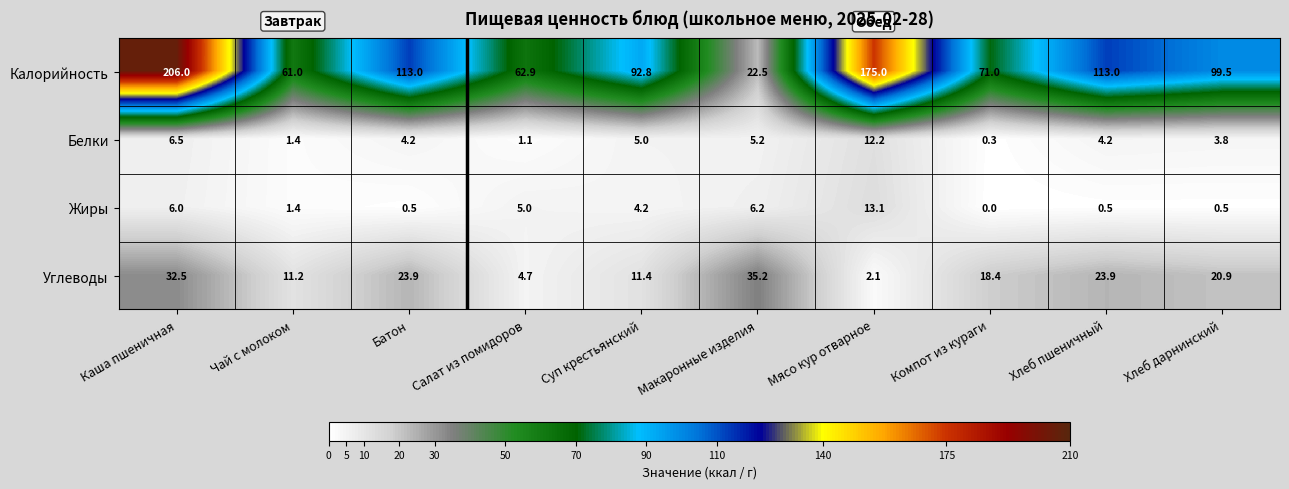

Rank the series at Мясо кур отварное from lowest to highest value.

Углеводы, Белки, Жиры, Калорийность